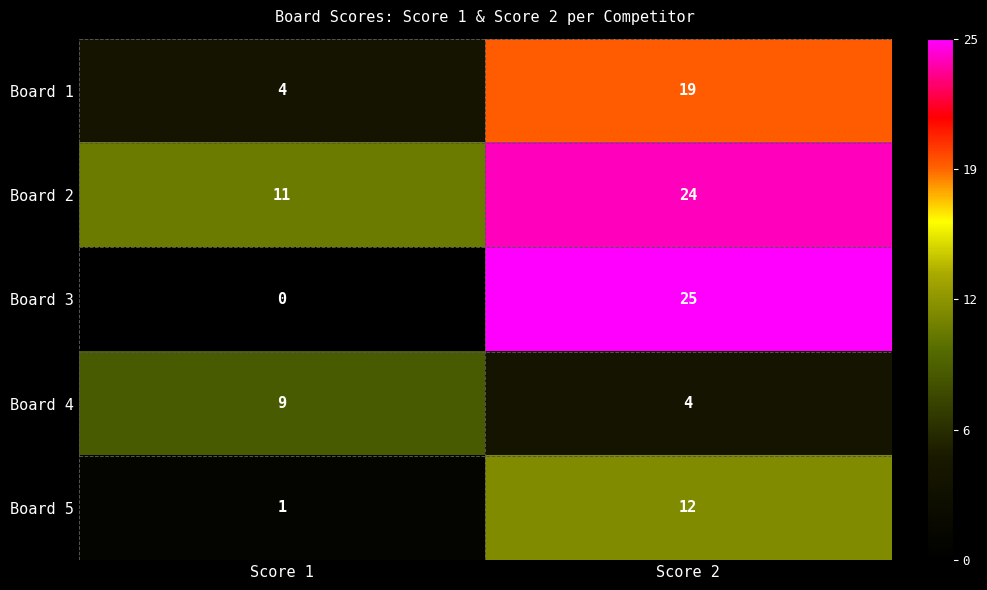

Rank the series by their maximum value, from highest to lowest.

Board 3, Board 2, Board 1, Board 5, Board 4